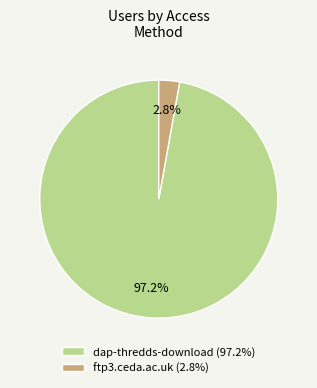

Is it true that ftp3.ceda.ac.uk is 16% of the pie?

False